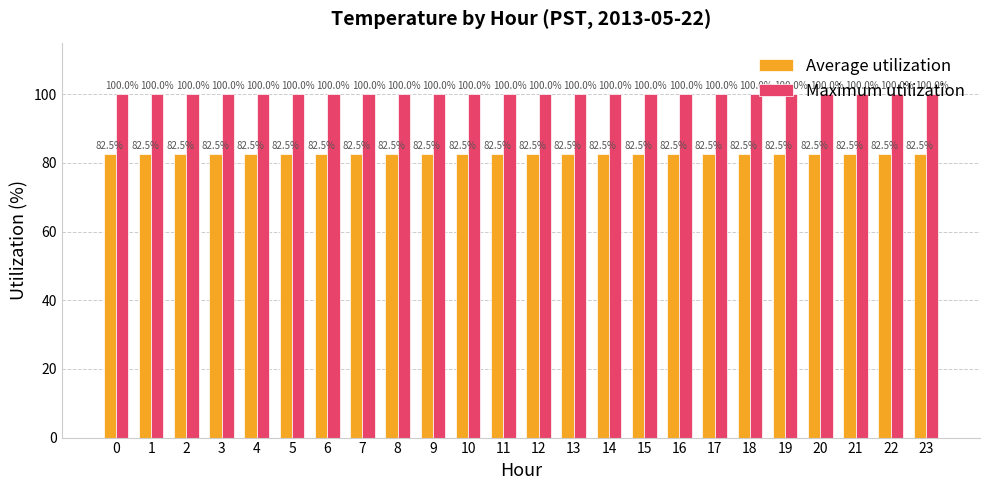

What is the difference between the highest and lowest values at 19?

17.5